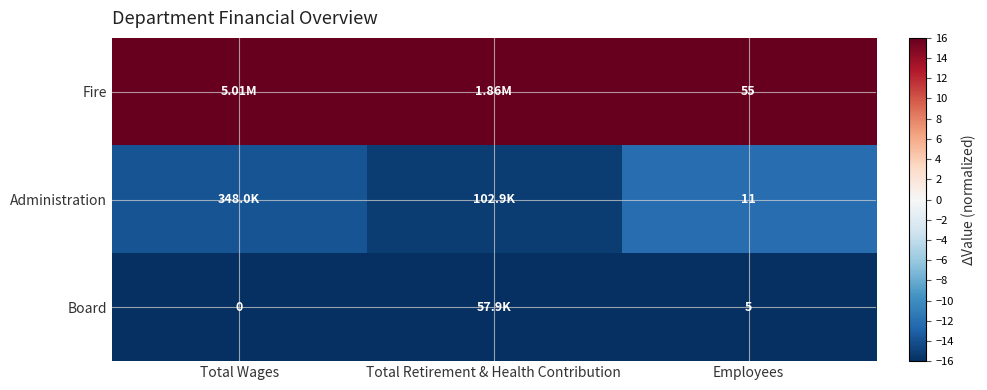

What is the sum of the Administration values at Employees and Total Retirement & Health Contribution?

-27.4